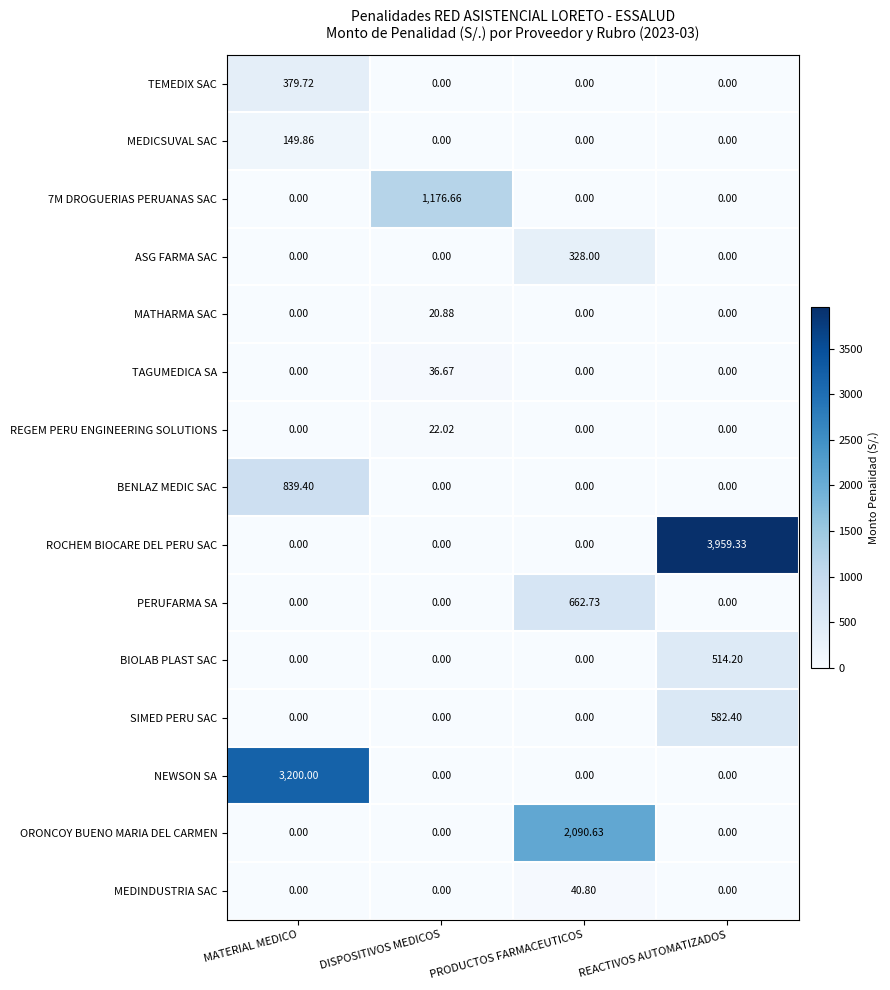

How many values in the NEWSON SA series exceed 0?

1